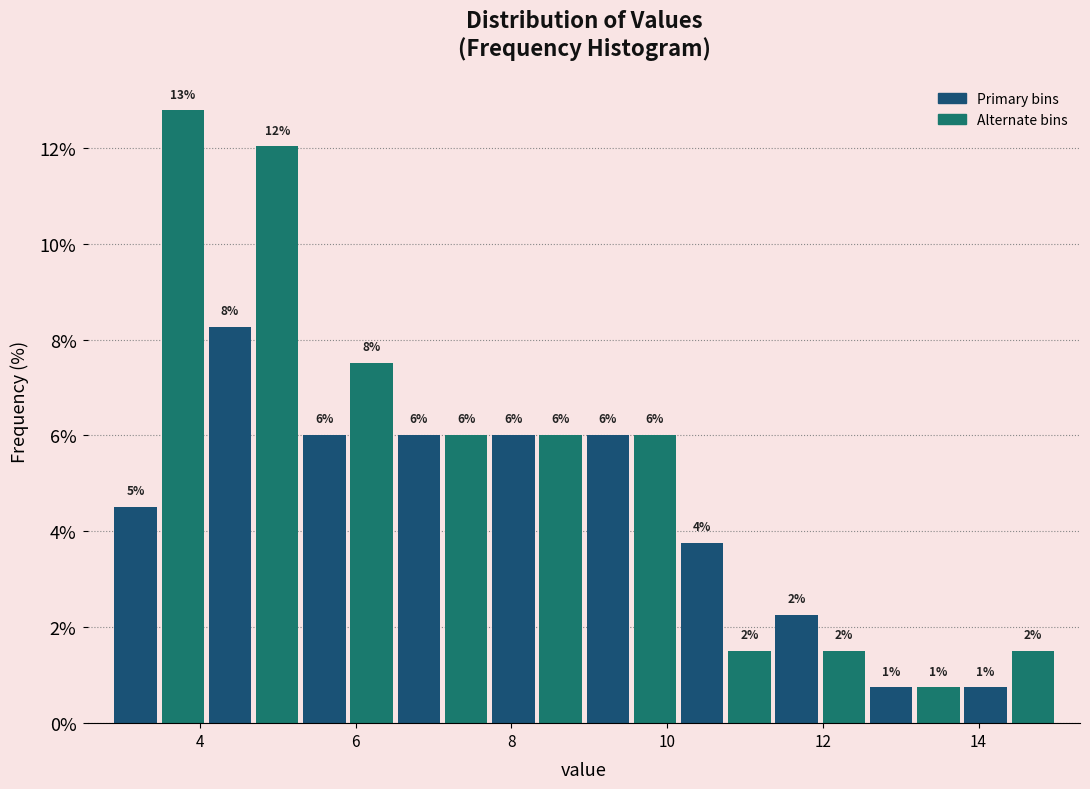

Around what value on the x-axis is the tallest bar? Give the approximate position of its centre, as read against the axis.

3.8